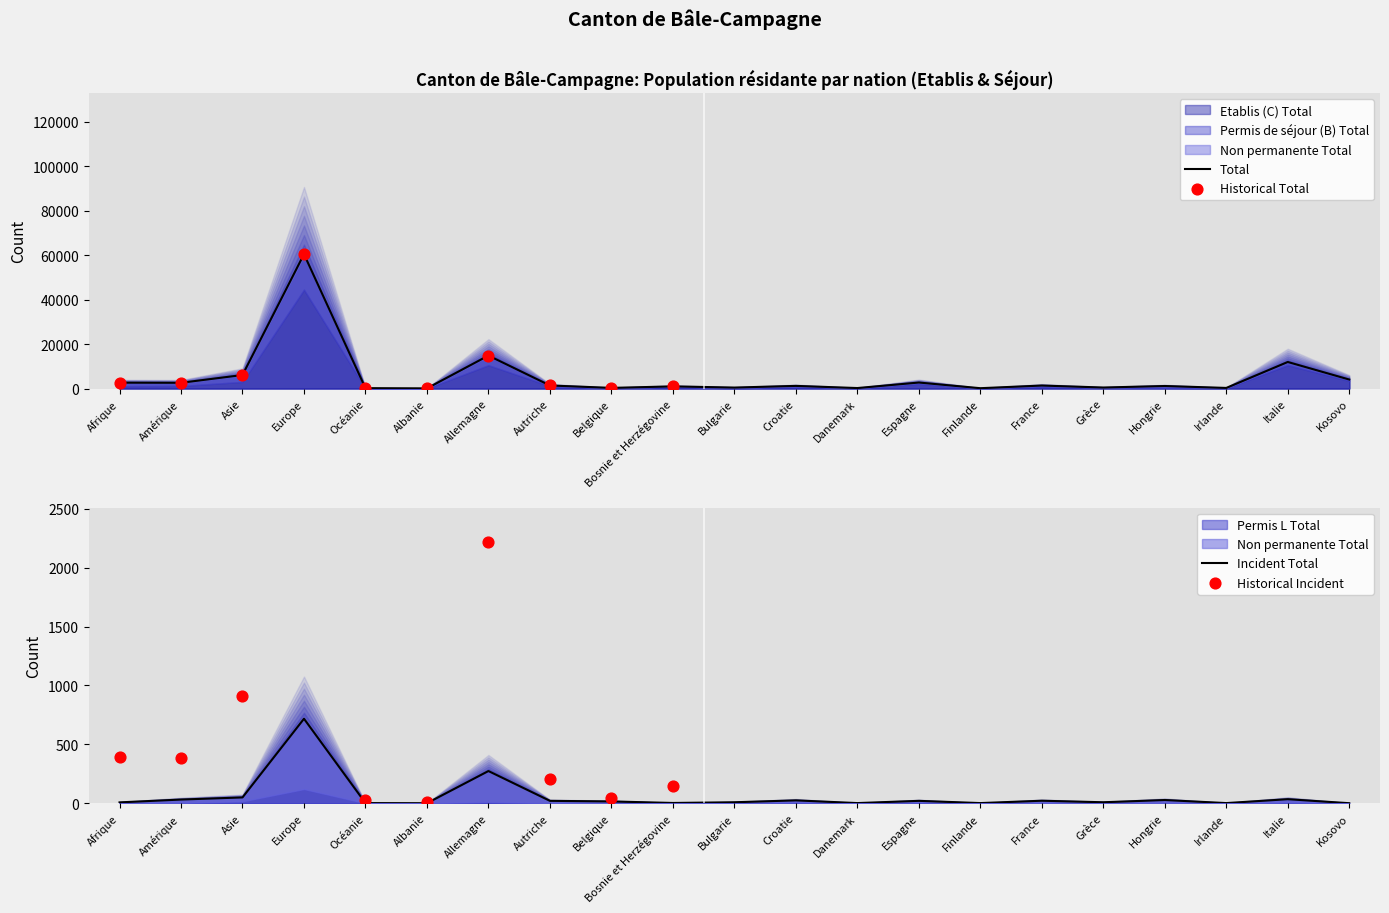

At which label does Total reach its peak?

Europe